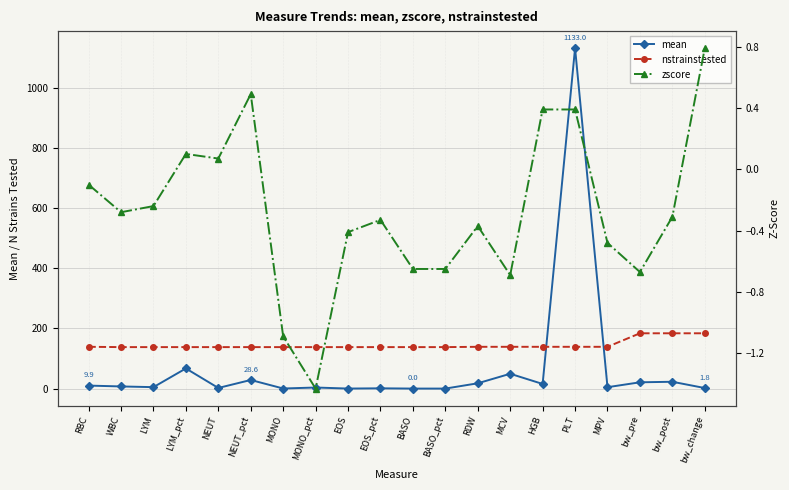

Which label corresponds to the largest value in the chart?

PLT